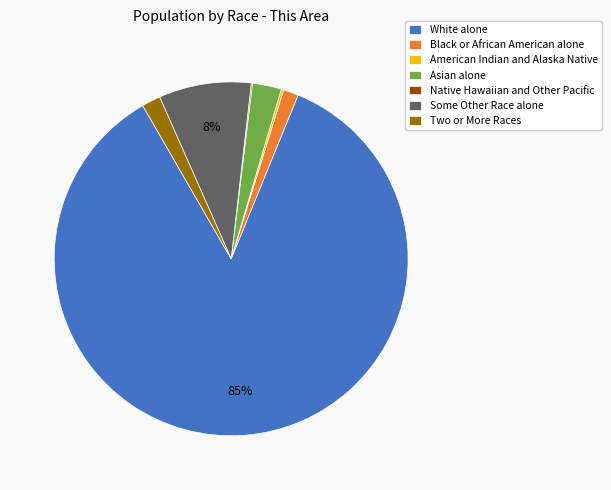

Which category has the biggest portion of the pie?

White alone